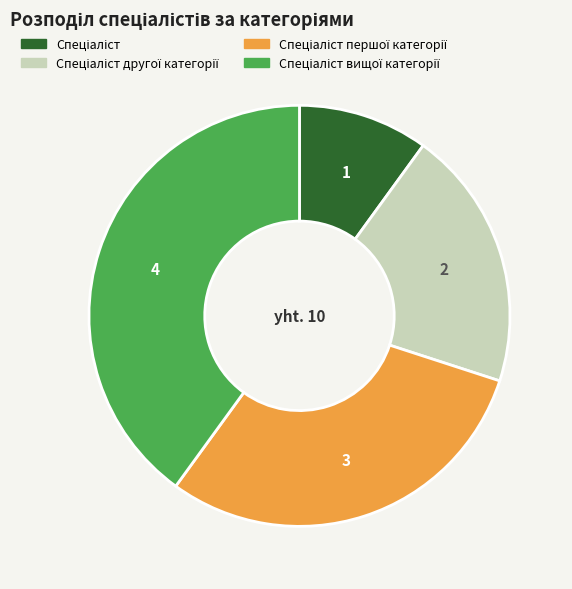

Is there any slice that represents more than half of the pie?

No